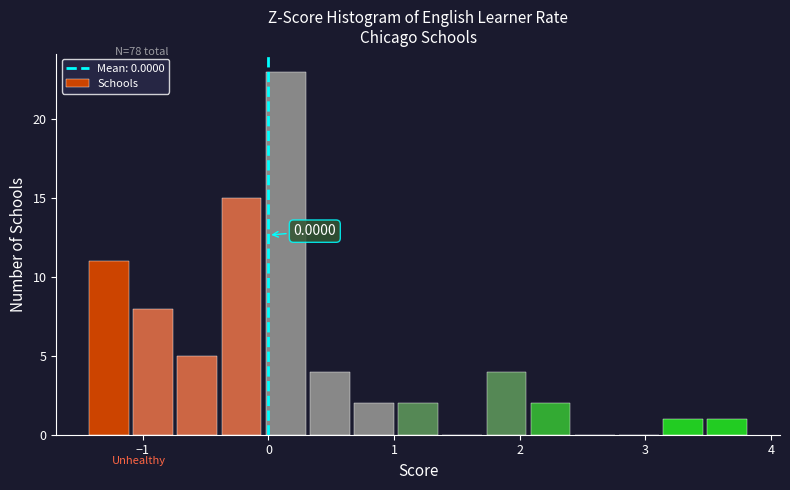

Read against the x-axis, roughly where is the centre of the tallest bar?

0.1